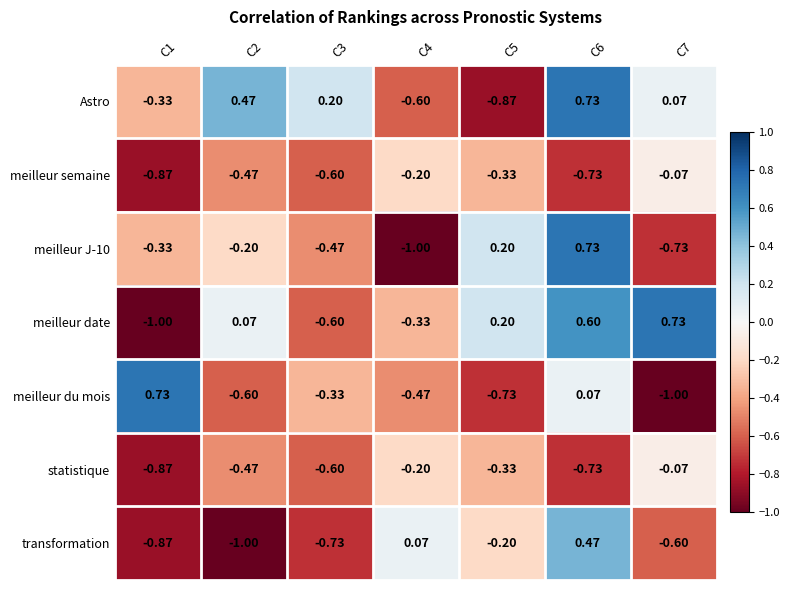

Which series changed the most between C5 and C6?

Astro